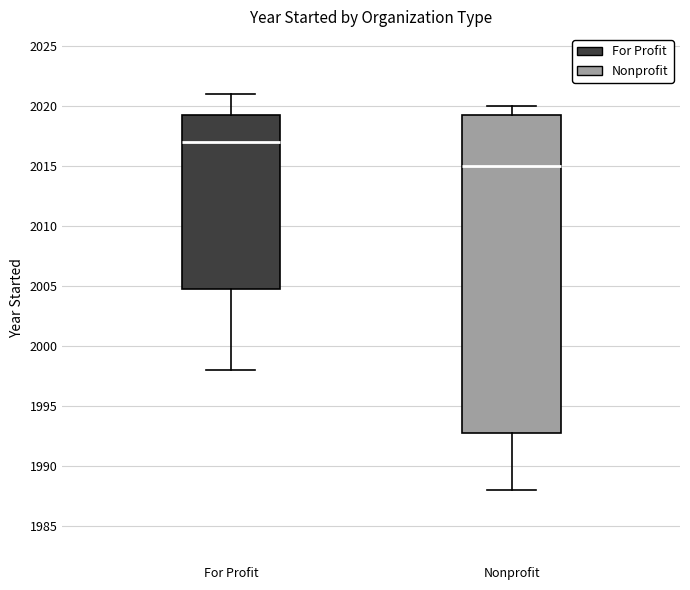

Which box has the lowest median line?

Nonprofit